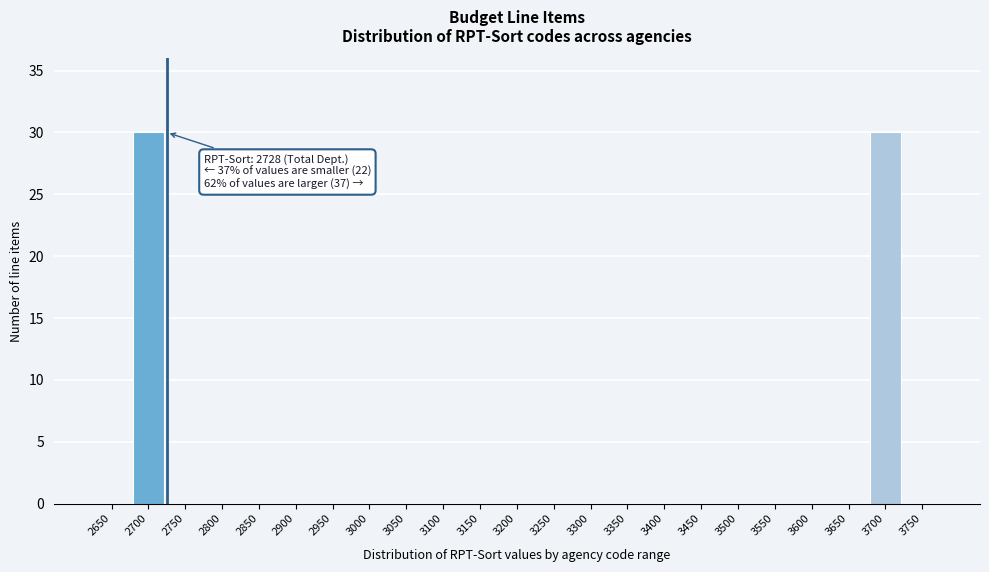

Reading right to left, extract all data points from this chart.

3750=0	3700=30	3650=0	3600=0	3550=0	3500=0	3450=0	3400=0	3350=0	3300=0	3250=0	3200=0	3150=0	3100=0	3050=0	3000=0	2950=0	2900=0	2850=0	2800=0	2750=0	2700=30	2650=0